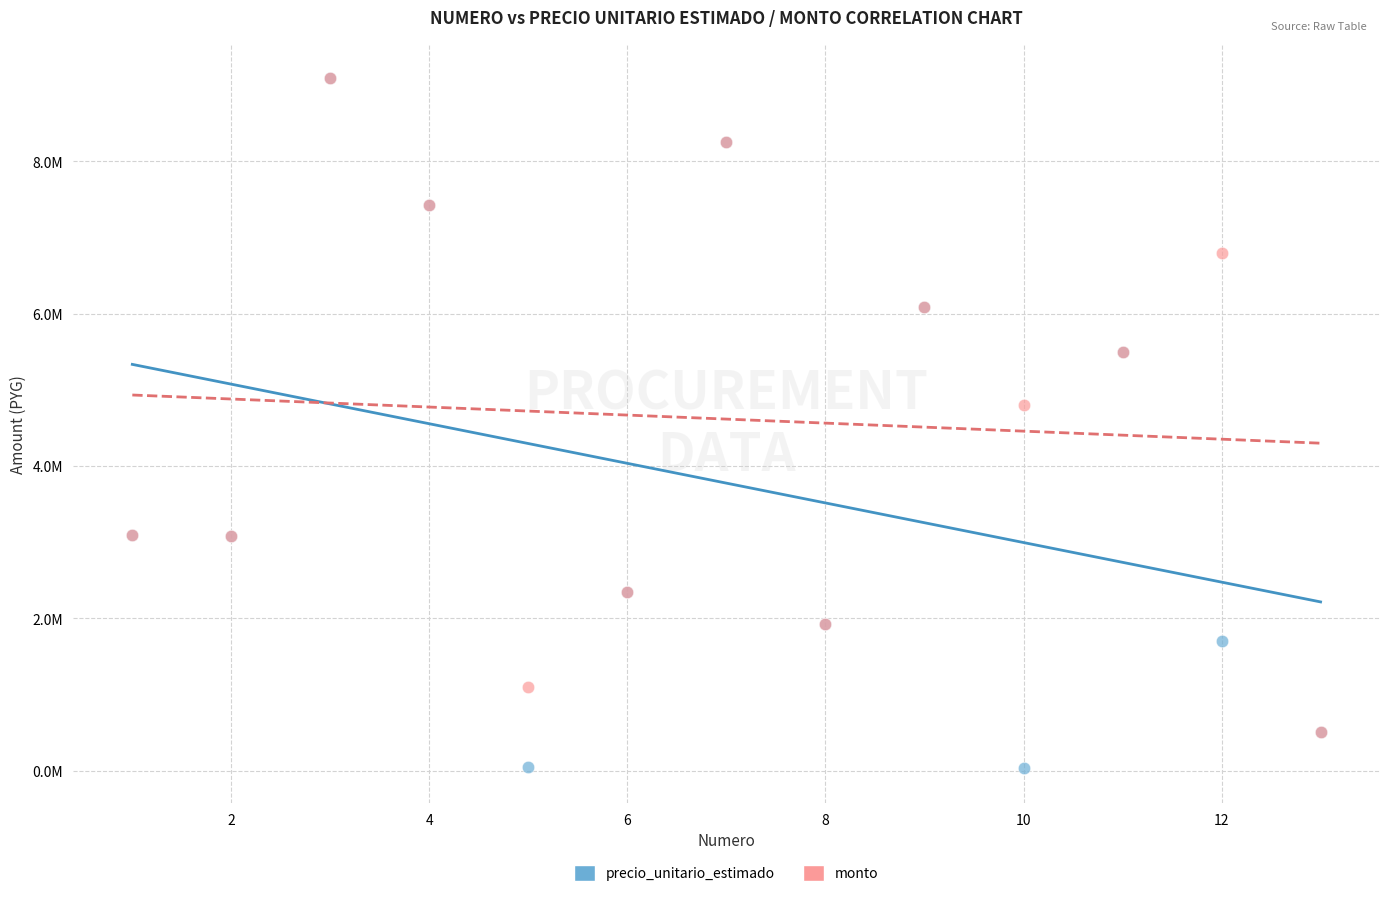

Which series contains the lowest Y value?

precio_unitario_estimado